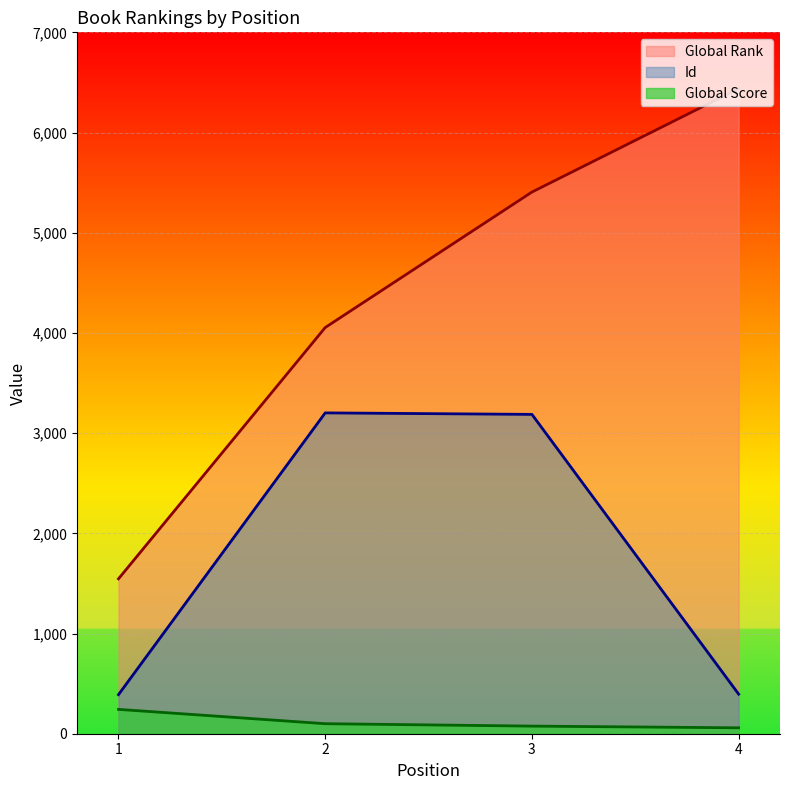

Reading left to right, what are all the values shown in this chart?

Global Rank: 1=1546	2=4054	3=5406	4=6438
Global Score: 1=243	2=100	3=76	4=59
Id: 1=390	2=3202	3=3187	4=395